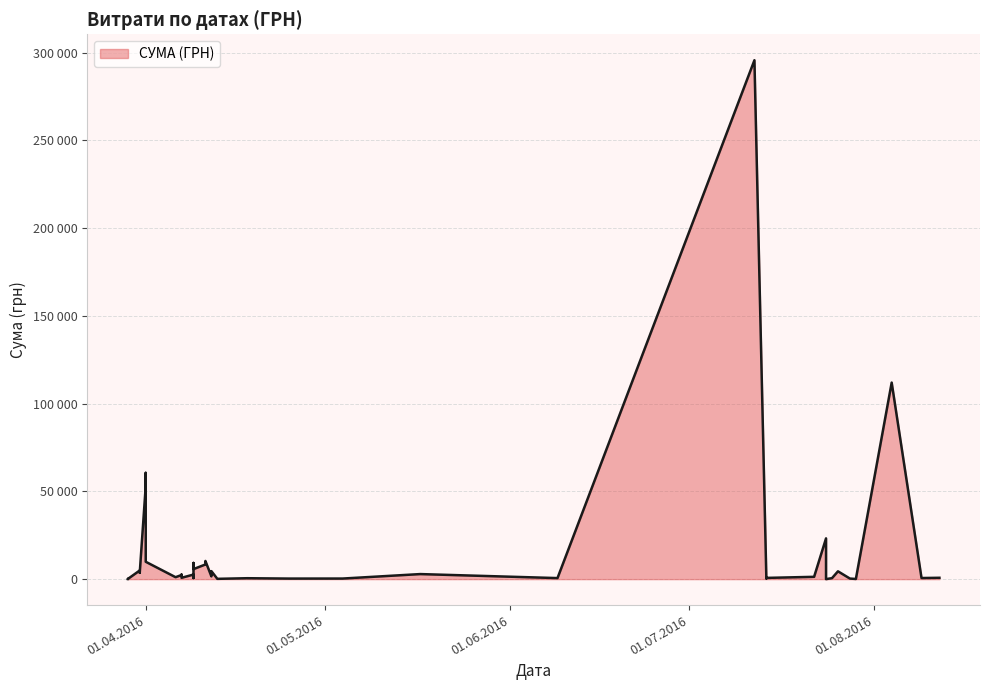

Which label corresponds to the smallest value in the chart?

24.07.2016